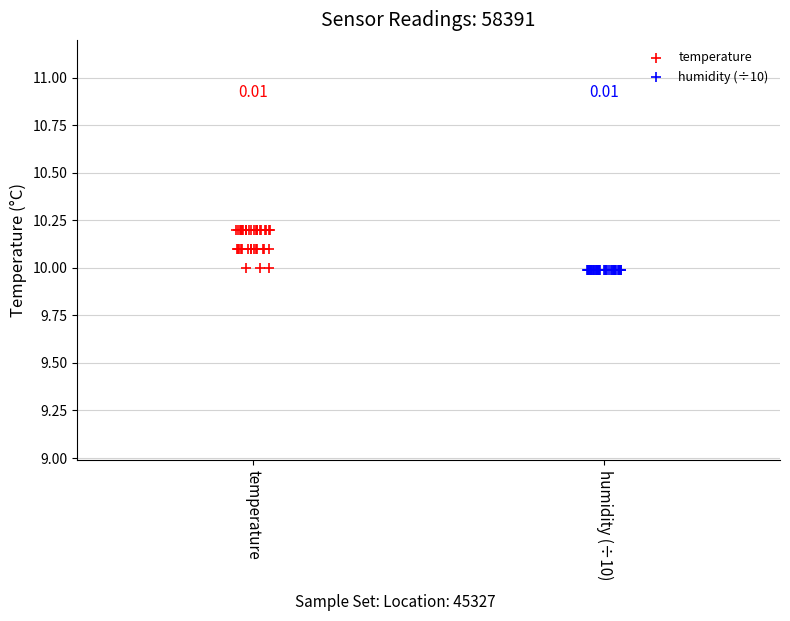

Which series contains the highest Y value?

temperature